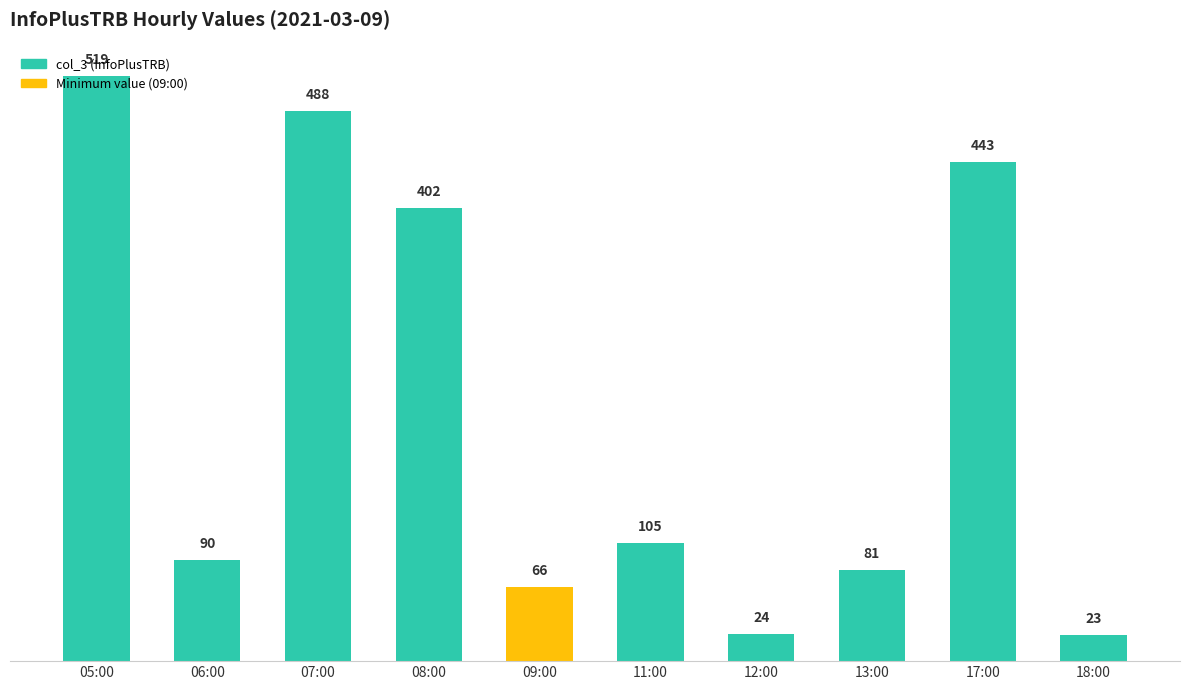

Is it true that the value at 05:00 is 804?

False